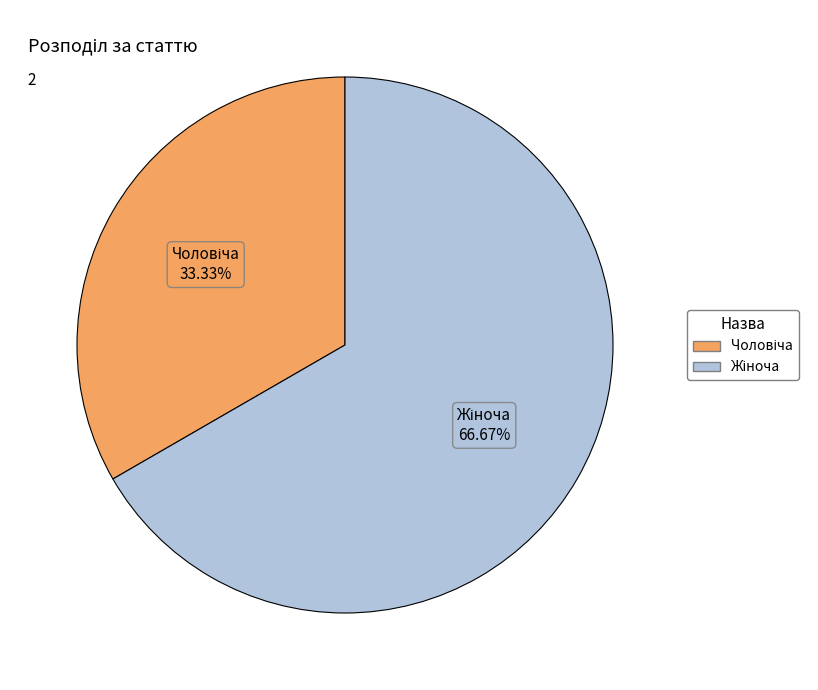

Does any single category account for the majority?

Yes